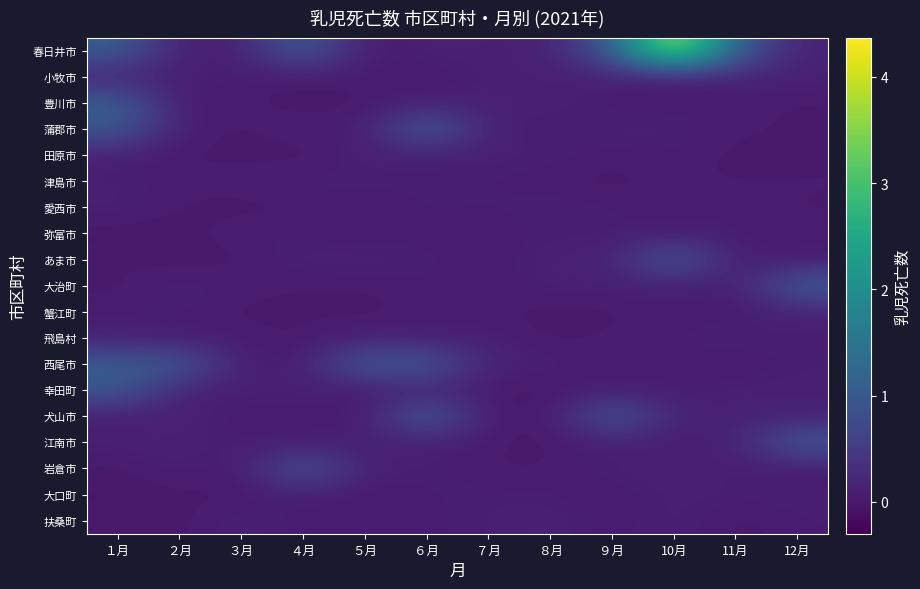

Rank the series at ４月 from highest to lowest value.

春日井市, 岩倉市, あま市, 幸田町, 津島市, 大口町, 蒲郡市, 西尾市, 犬山市, 弥富市, 蟹江町, 扶桑町, 江南市, 愛西市, 小牧市, 大治町, 豊川市, 飛島村, 田原市